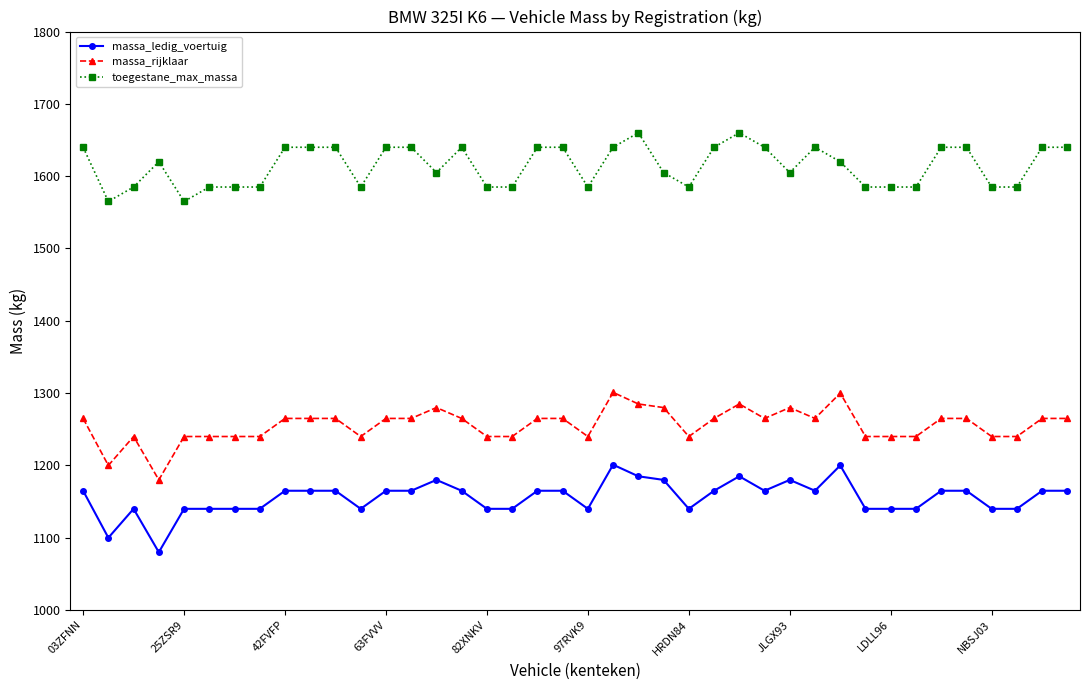

True or false: massa_rijklaar and toegestane_max_massa intersect in this chart.

False